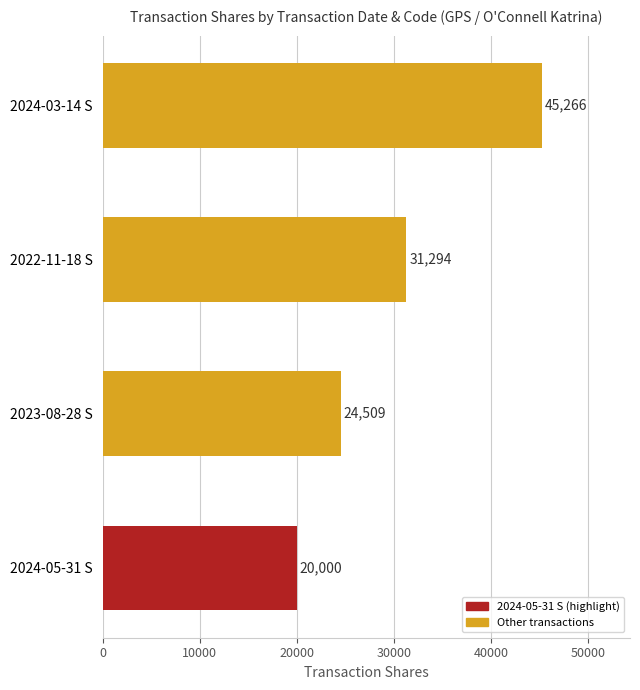

The chart shows a value of 42446 at 2022-11-18 S. True or false?

False